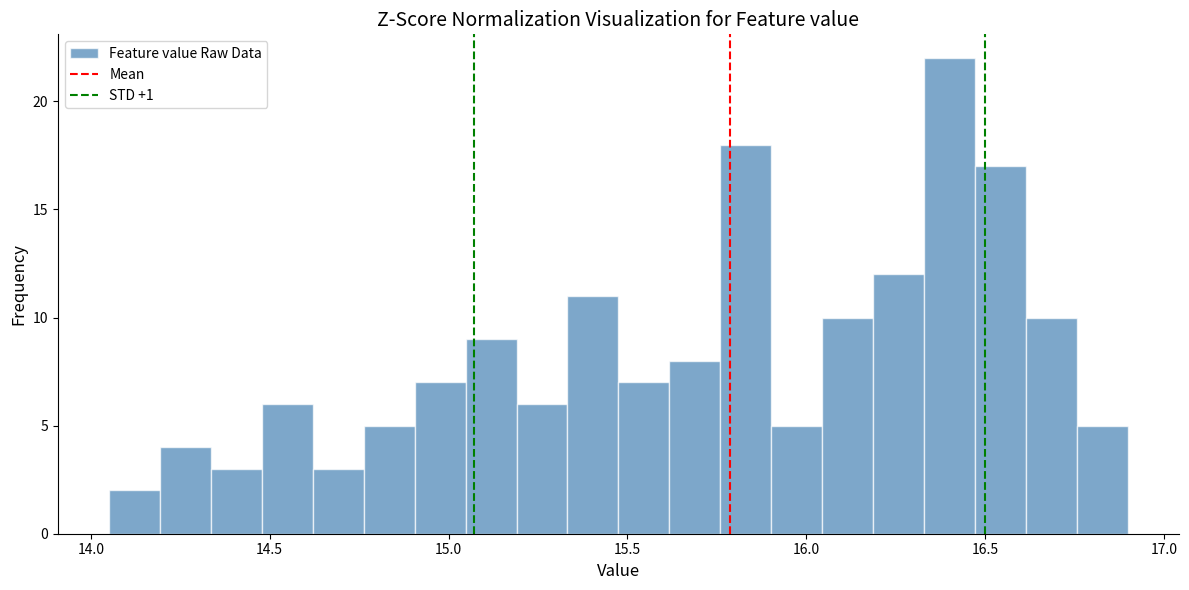

Read against the x-axis, roughly where is the centre of the tallest bar?

16.40